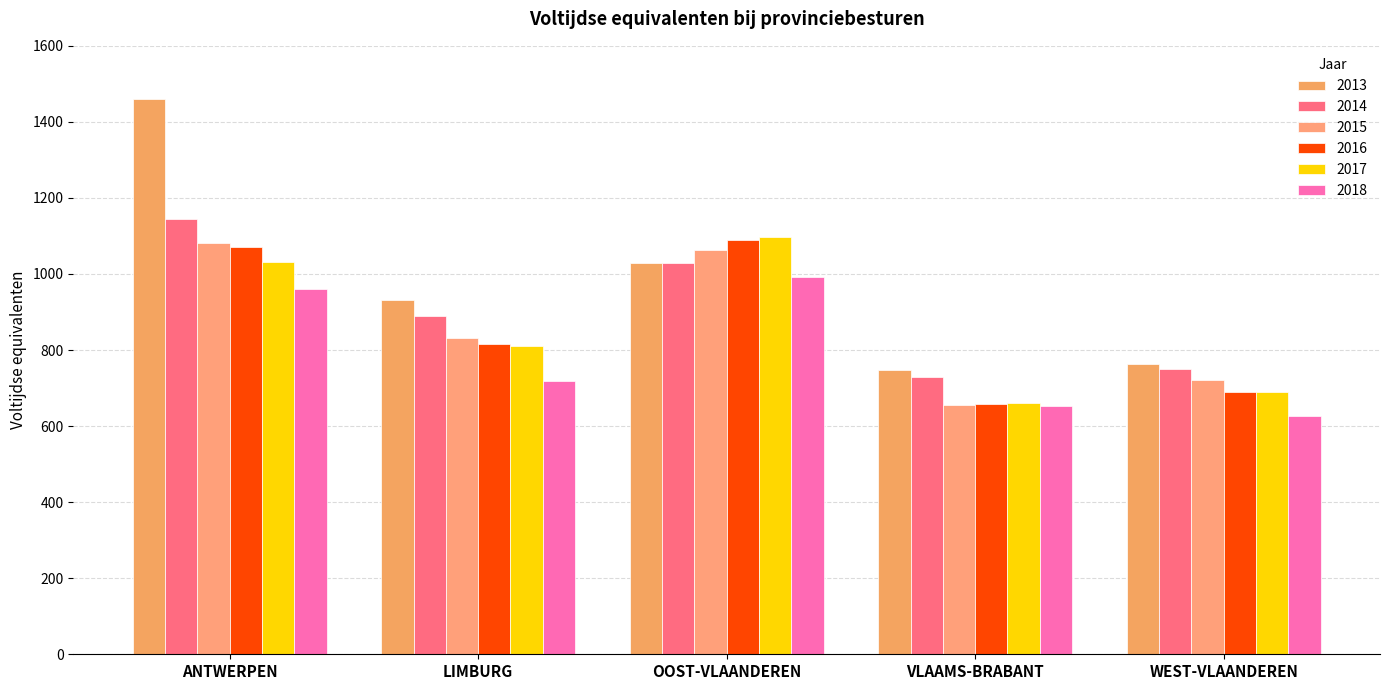

Is it true that 2016 equals 457.2 at VLAAMS-BRABANT?

False